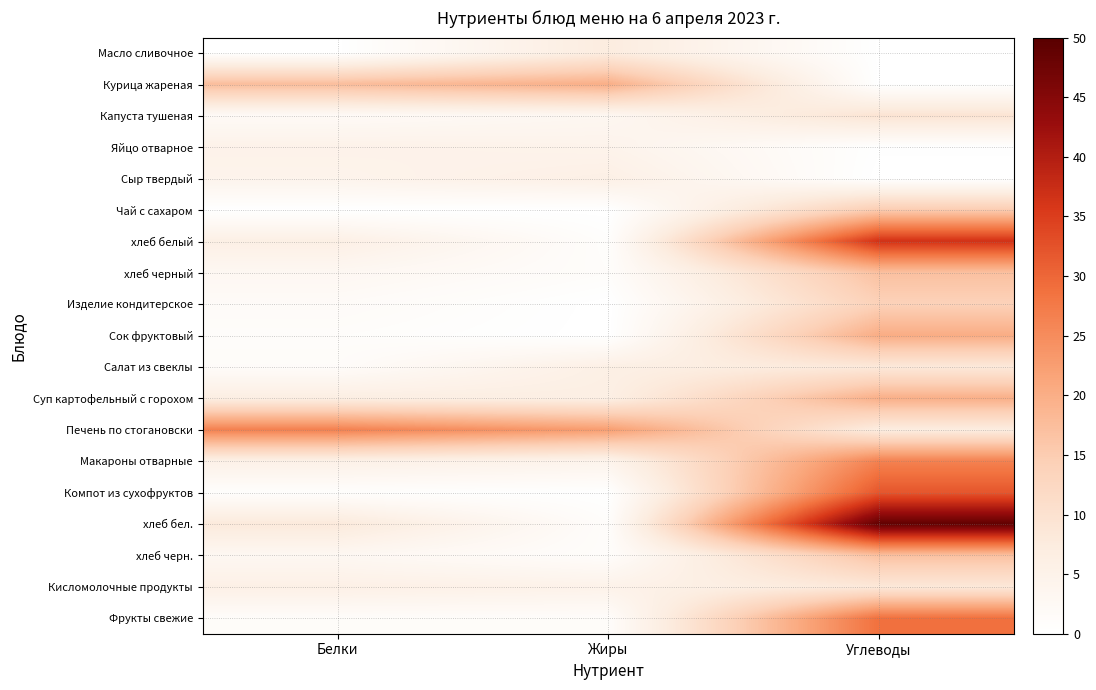

What is the total value across all series at Белки?

99.7